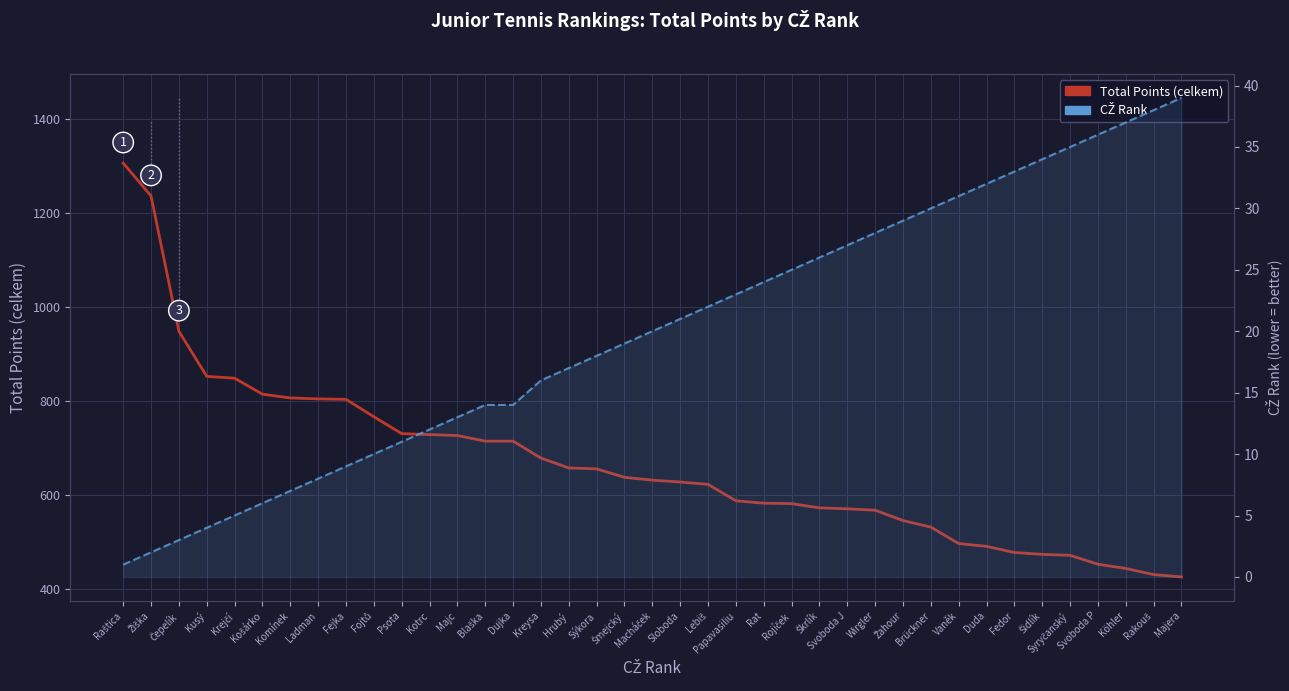

What position from the left is Dujka?

15